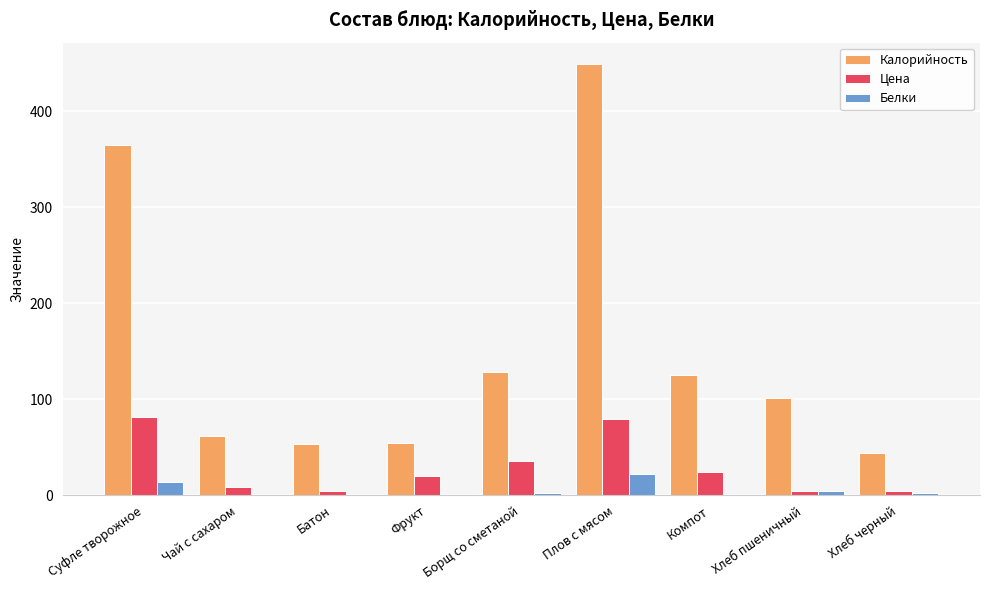

The value of Калорийность at Хлеб пшеничный is 101. True or false?

True